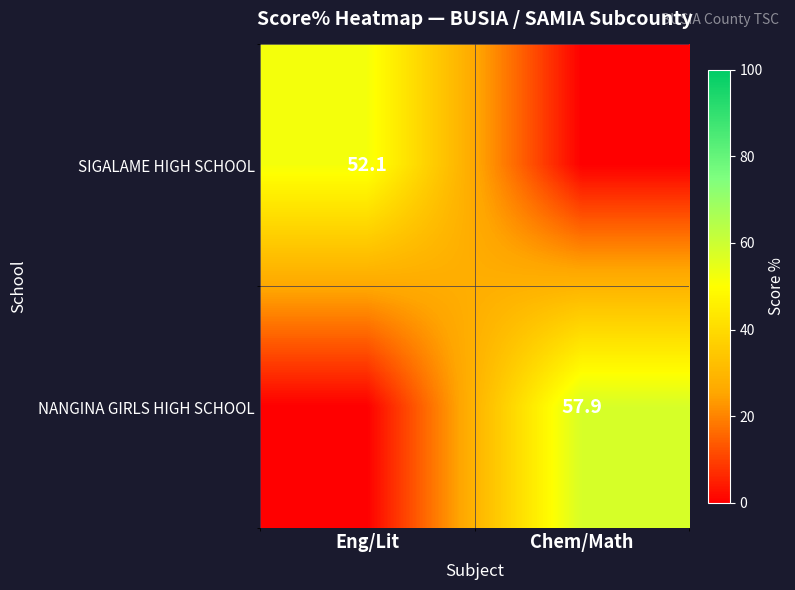

What is the greatest value displayed?

57.9